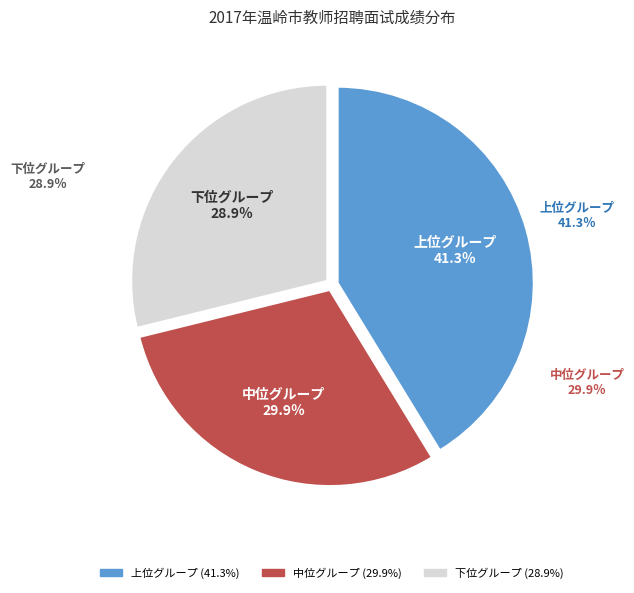

Is there any slice that represents more than half of the pie?

No